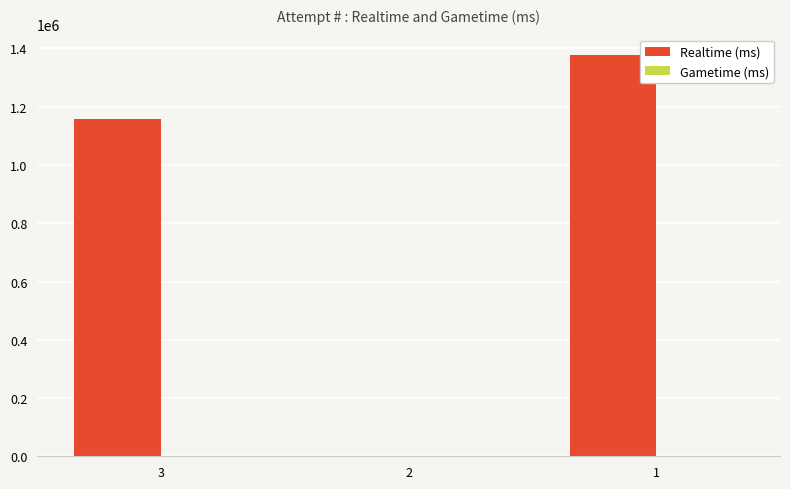

Is it true that the value at 1 is 1378553?

True